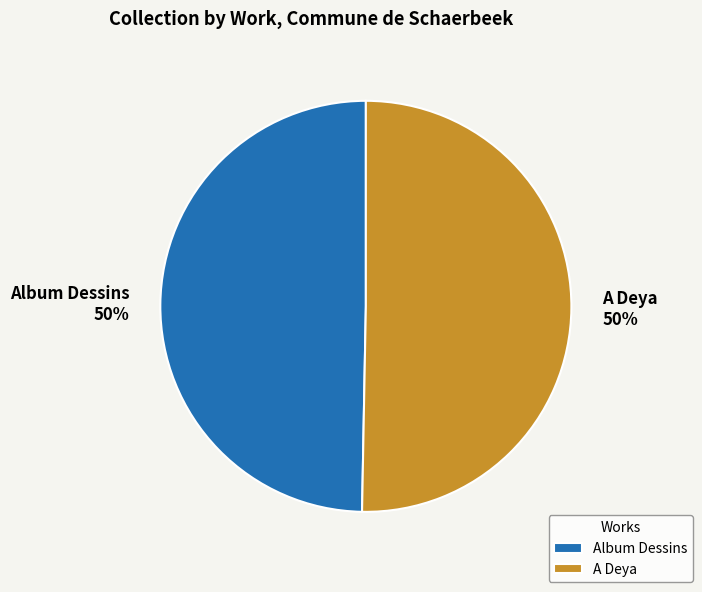

How many segments does this pie chart have?

2